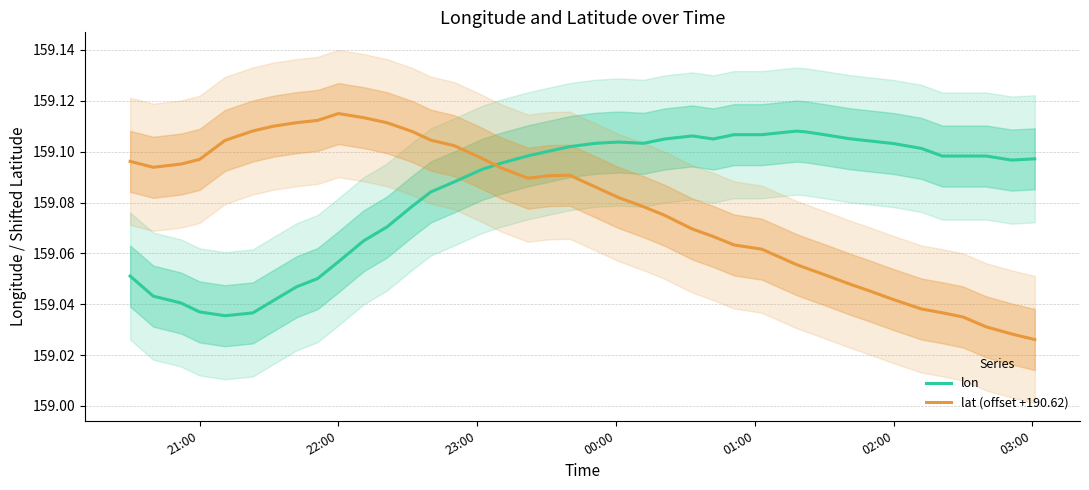

True or false: lon and lat (offset +190.62) intersect in this chart.

True